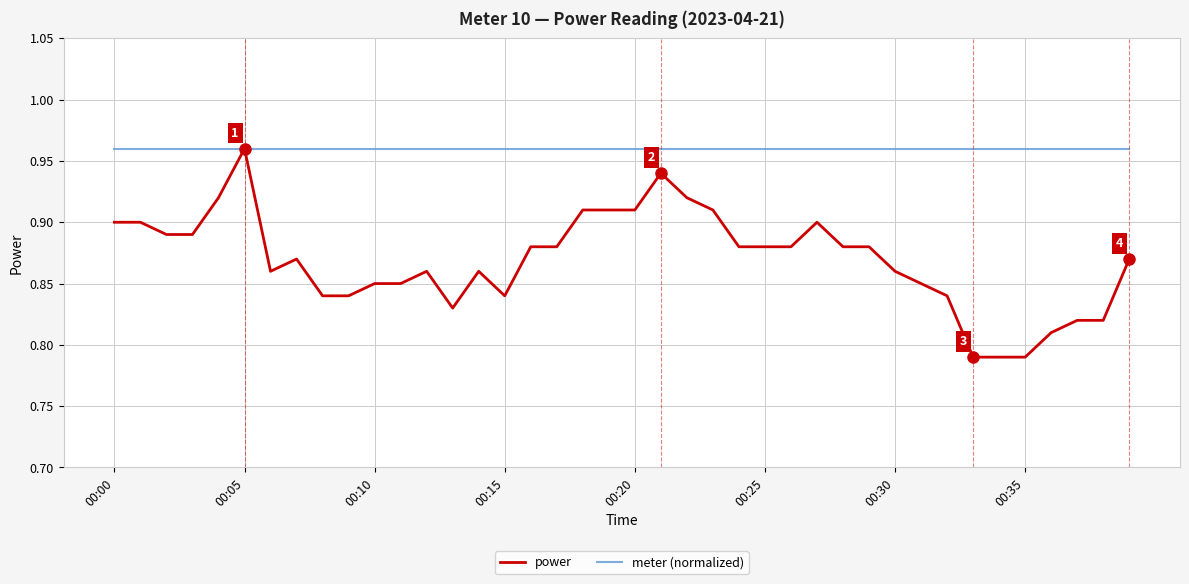

Is this an area chart (filled region under the line)?

No